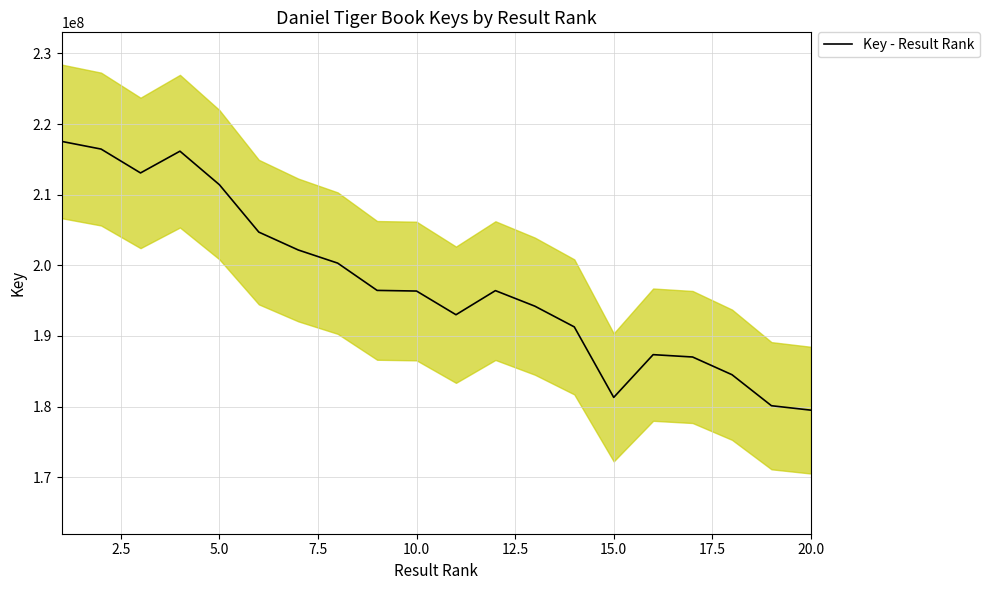

What is the minimum value for Key - Result Rank?

179484953